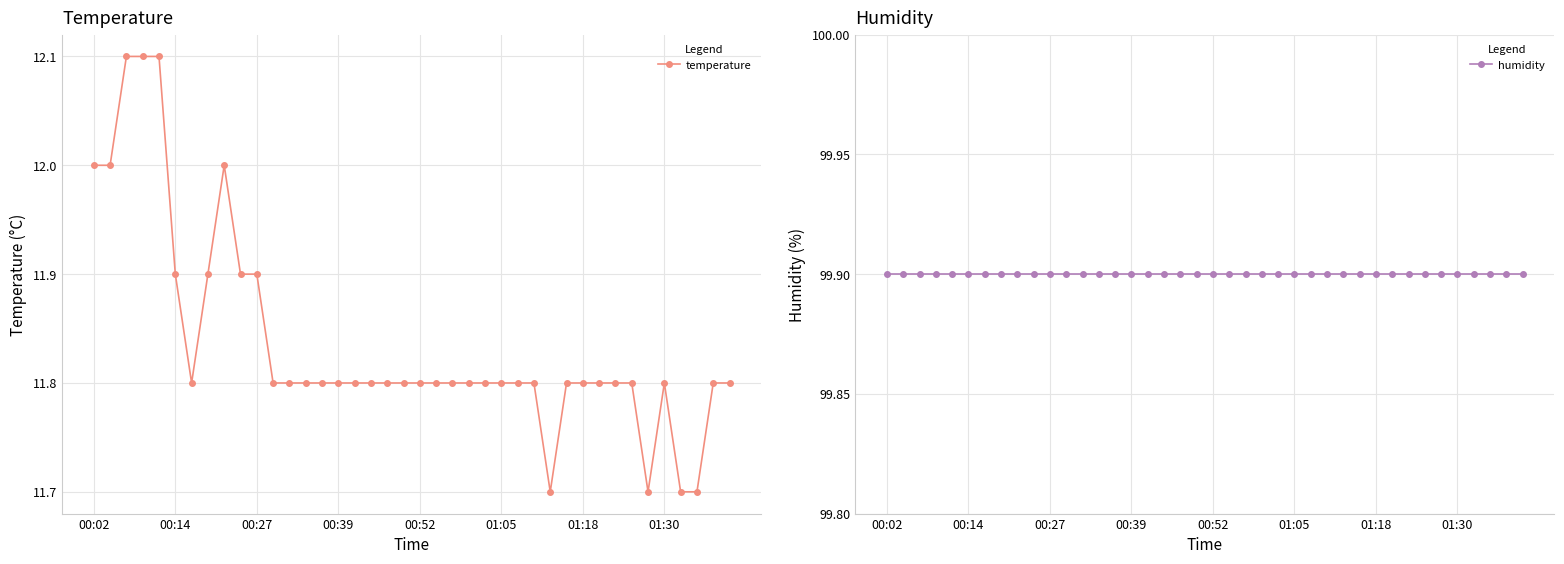

How many categories are shown in the chart?

40